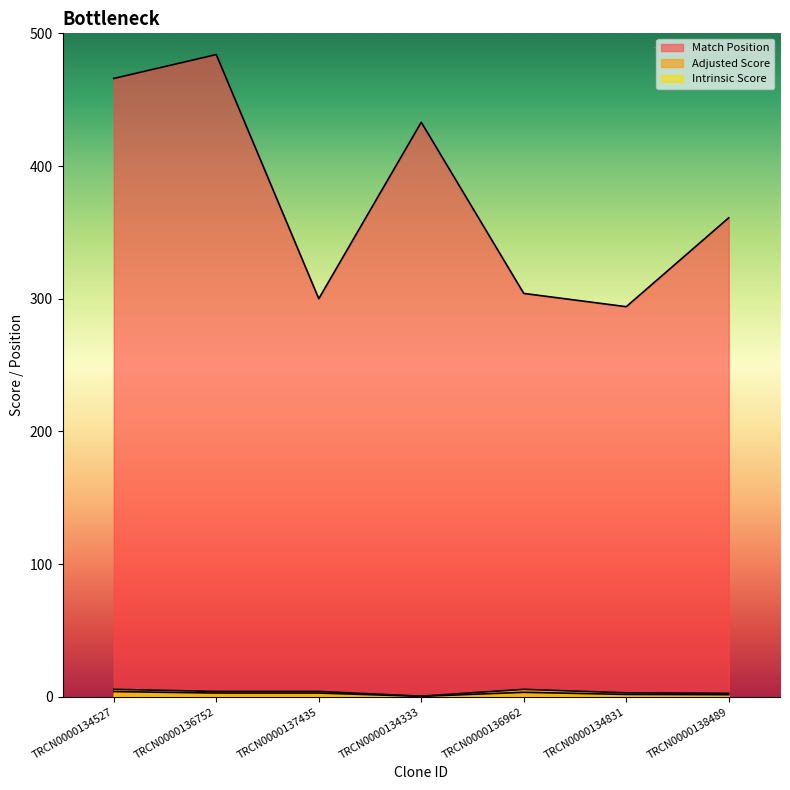

How many values in the Intrinsic Score series exceed 4?

4